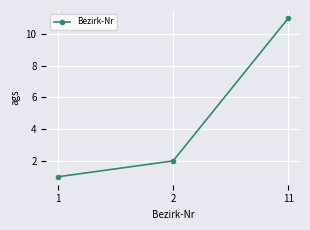

Read the value at 2.

2